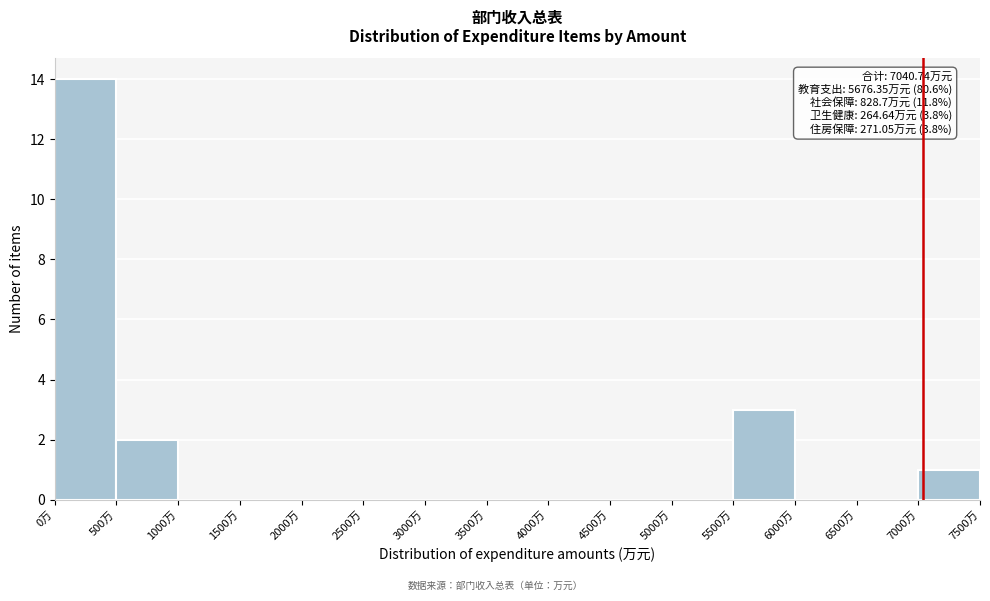

Over which range of the x-axis is the bar tallest?

0 to 500